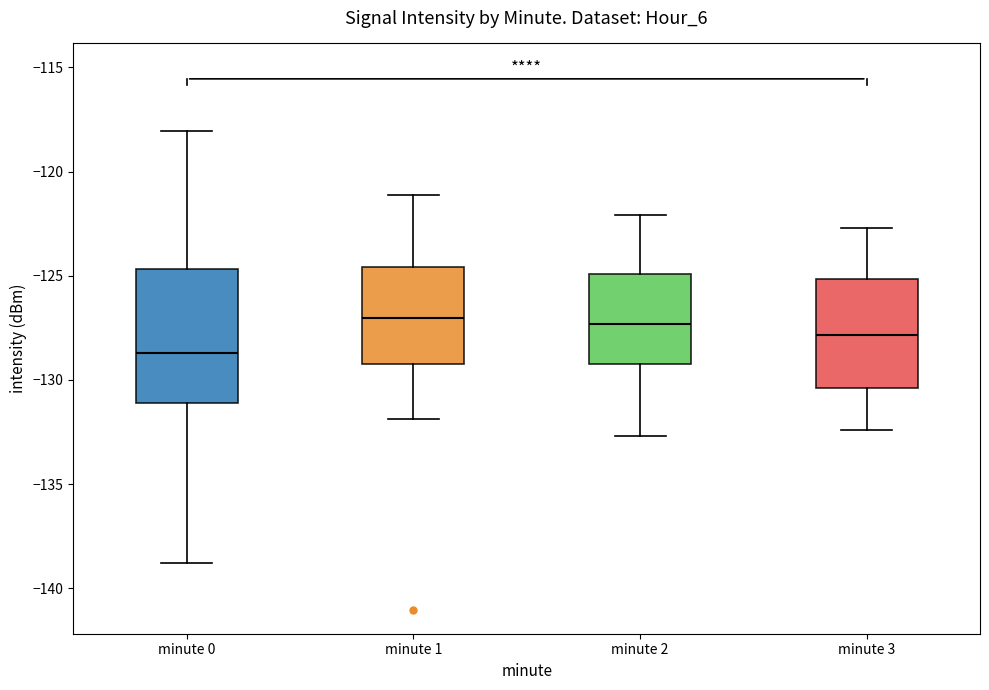

Reading left to right, transcribe this box plot: for each box, give where its median line is, the range the box spans, and where its two whiskers end, as read against the y-axis. The values are not printed on the chart, so give them approximately, as read against the axis.

minute 0: median -128.5, box -131.0 to -124.5, whiskers -139.0 to -118.0
minute 1: median -127.0, box -129.0 to -124.5, whiskers -132.0 to -121.0
minute 2: median -127.5, box -129.0 to -125.0, whiskers -132.5 to -122.0
minute 3: median -128.0, box -130.5 to -125.0, whiskers -132.5 to -122.5